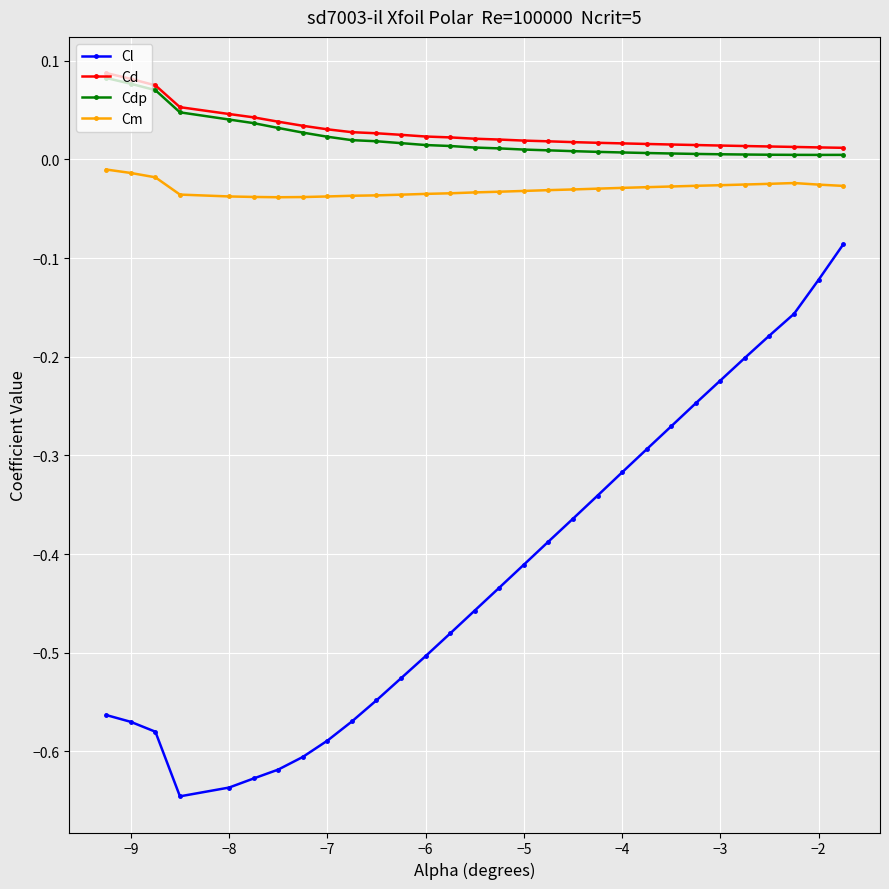

What are all the series names shown in the legend?

Cl, Cd, Cdp, Cm